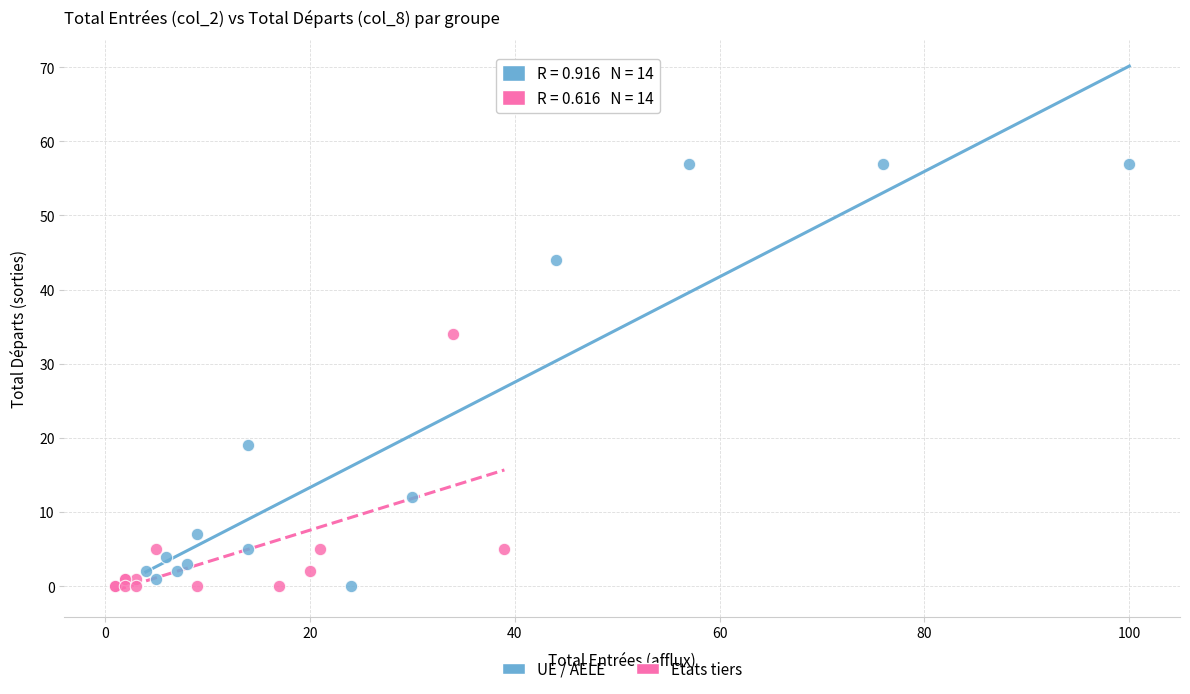

Which series contains the highest Y value?

UE / AELE